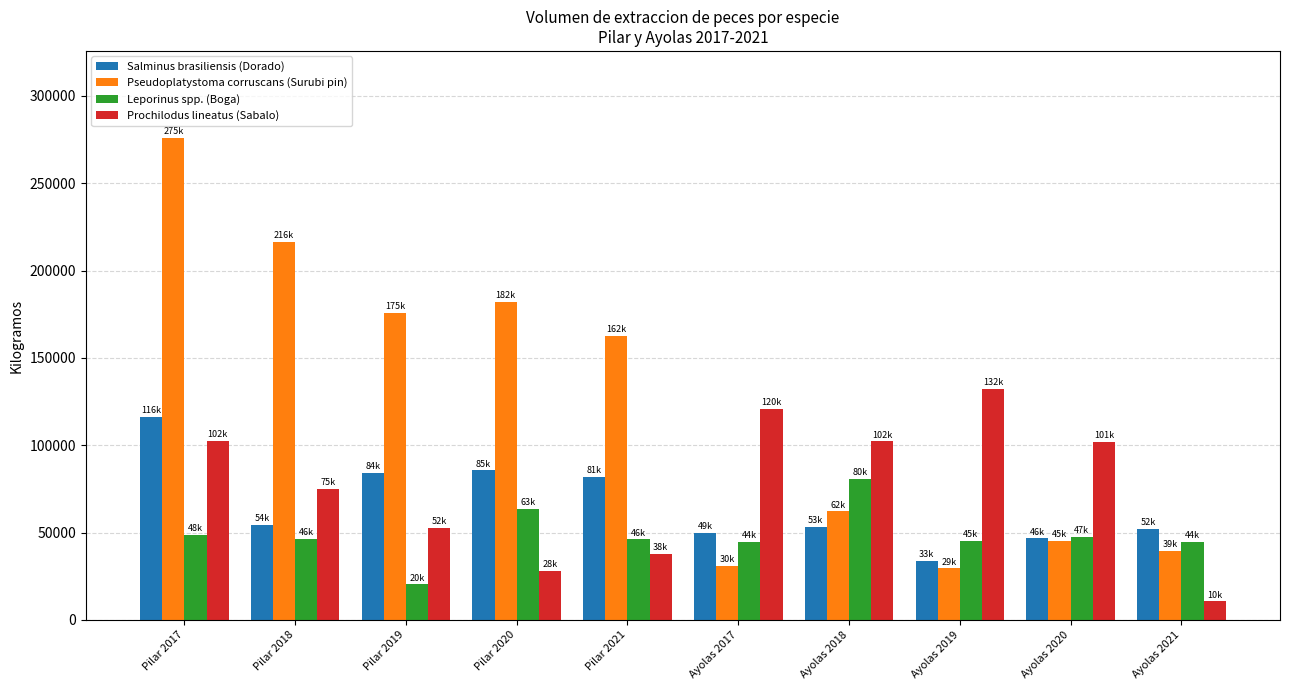

Is the value of Pseudoplatystoma corruscans (Surubi pin) at Pilar 2020 greater than the value of Prochilodus lineatus (Sabalo) at Pilar 2019?

Yes